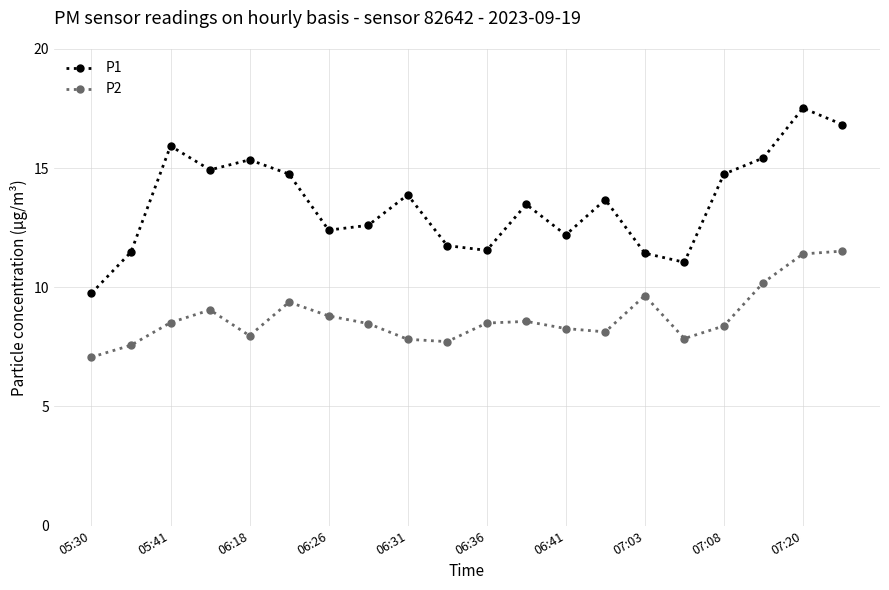

True or false: P1 and P2 intersect in this chart.

False